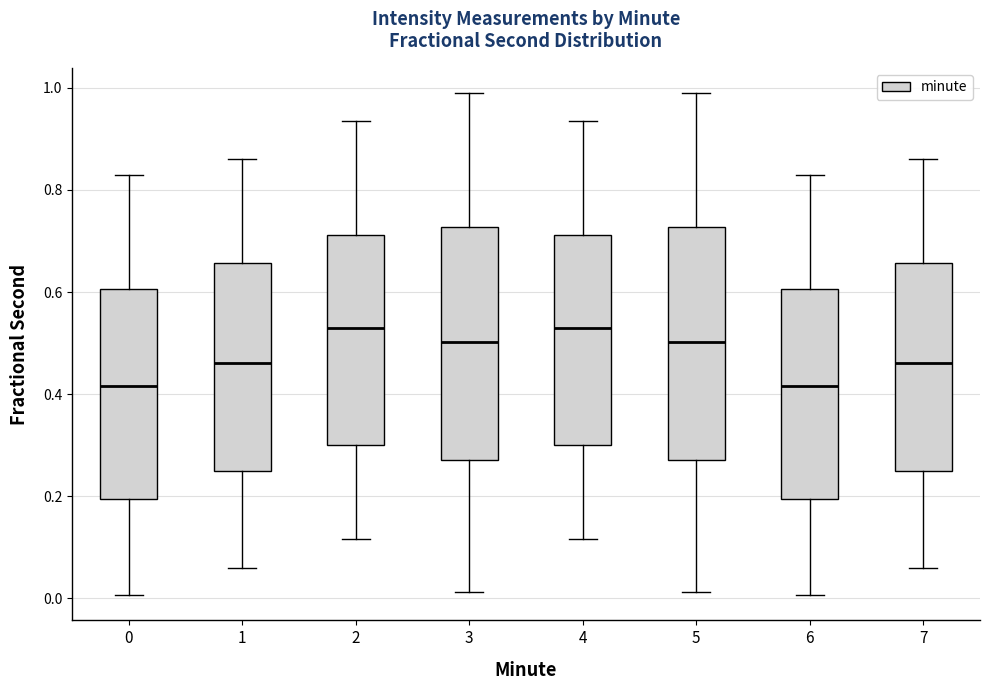

Reading left to right, read every box against the y-axis: the position of its median line, the range the box covers, and the ends of its whiskers. The values are not printed on the chart, so give them approximately, as read against the axis.

0: median 0.42, box 0.20 to 0.60, whiskers 0.00 to 0.82
1: median 0.46, box 0.24 to 0.66, whiskers 0.06 to 0.86
2: median 0.54, box 0.30 to 0.72, whiskers 0.12 to 0.94
3: median 0.50, box 0.28 to 0.72, whiskers 0.02 to 0.98
4: median 0.54, box 0.30 to 0.72, whiskers 0.12 to 0.94
5: median 0.50, box 0.28 to 0.72, whiskers 0.02 to 0.98
6: median 0.42, box 0.20 to 0.60, whiskers 0.00 to 0.82
7: median 0.46, box 0.24 to 0.66, whiskers 0.06 to 0.86